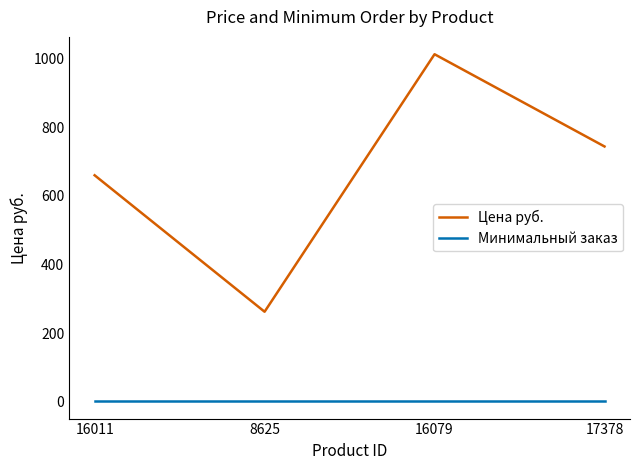

What position from the left is 8625?

2